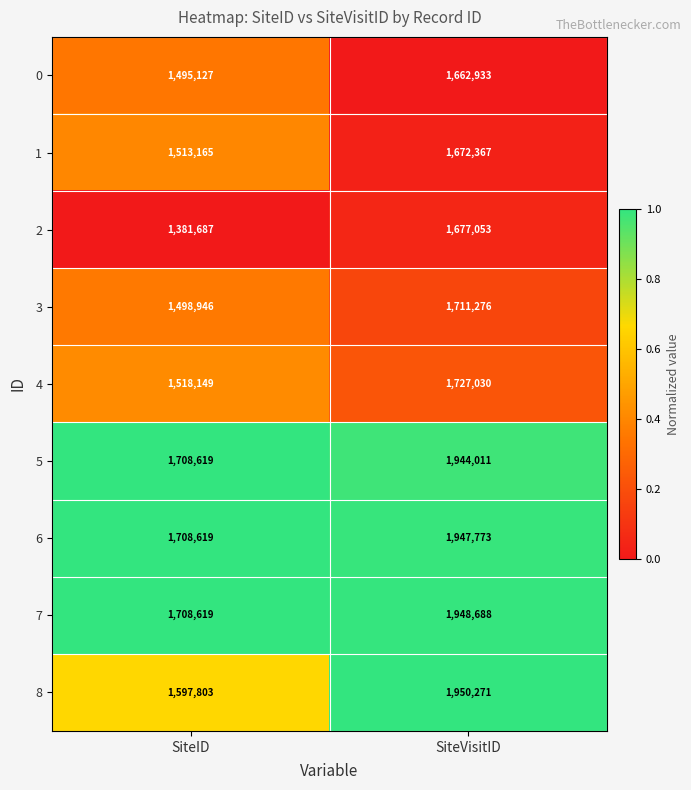

Is it true that 4 equals 680854 at SiteID?

False